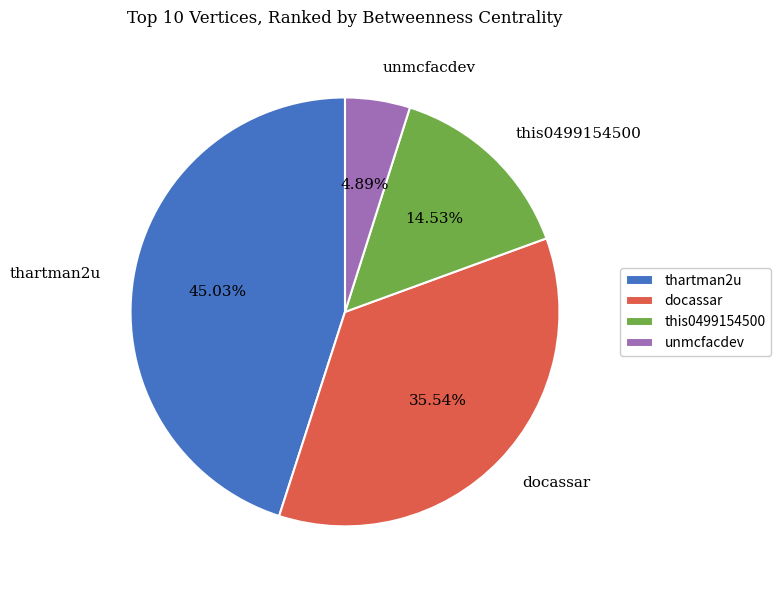

Approximately how many times larger is the value at docassar compared to unmcfacdev?

7.3